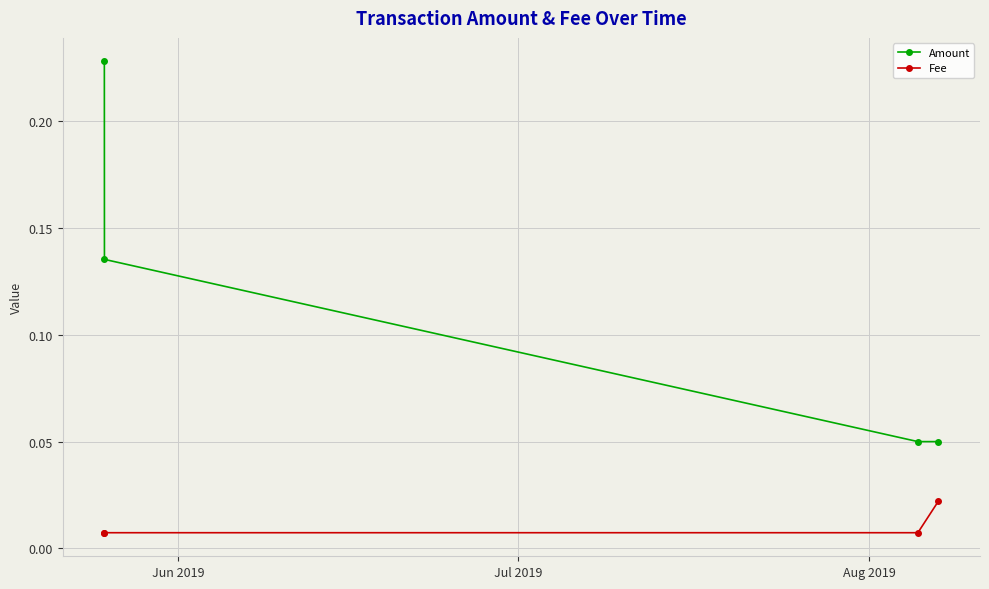

True or false: Amount has more than 0 interior local peaks.

False